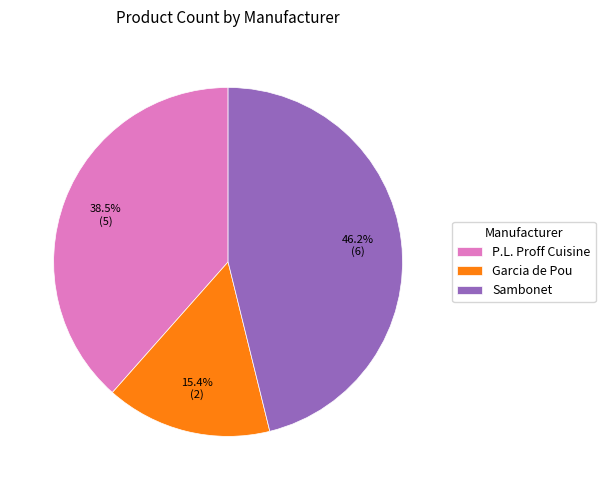

Rank the categories by value from lowest to highest.

Garcia de Pou, P.L. Proff Cuisine, Sambonet